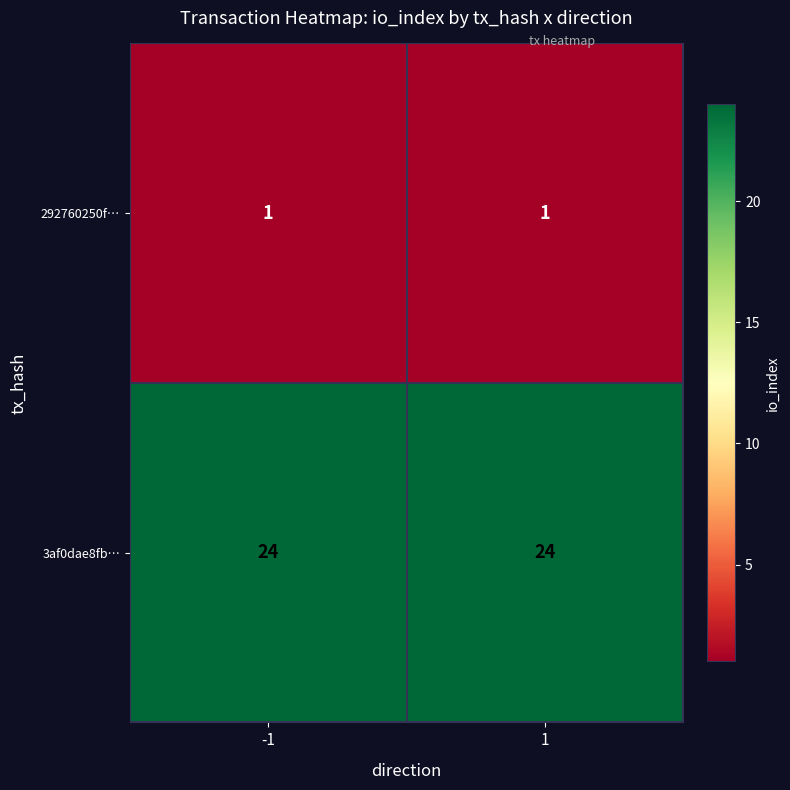

At 1, list the series in order from smallest to largest.

292760250f…, 3af0dae8fb…